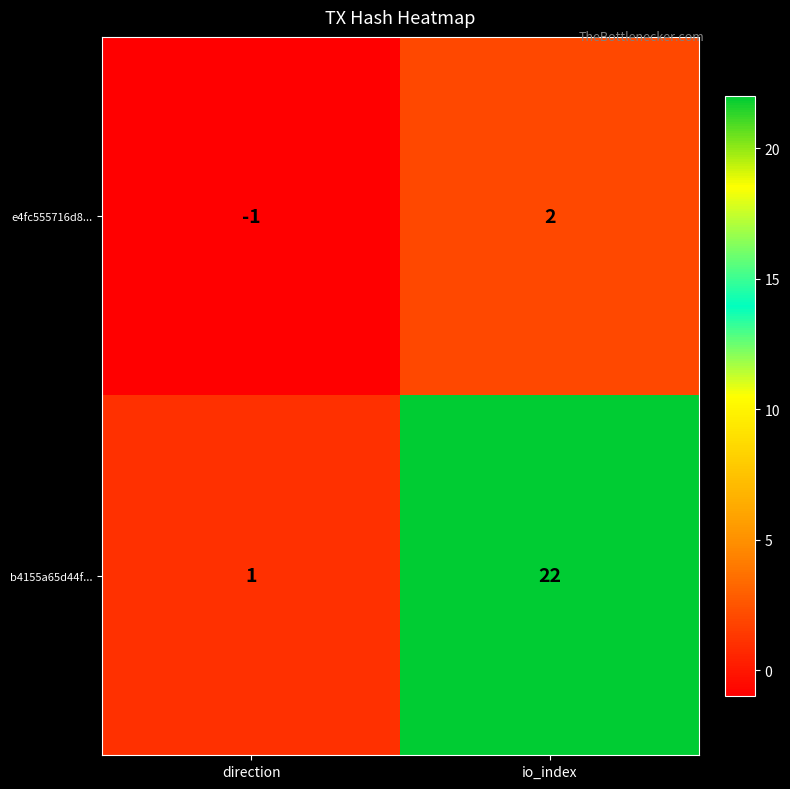

True or false: e4fc555716d8... has a value of 2 at io_index.

True